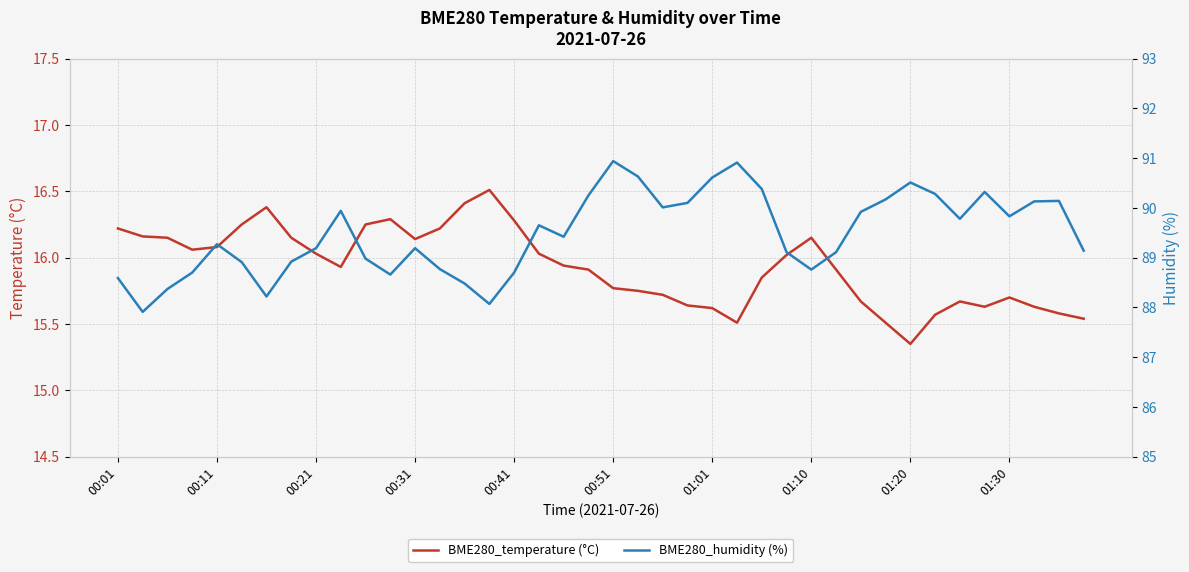

How many lines are shown in the chart?

2